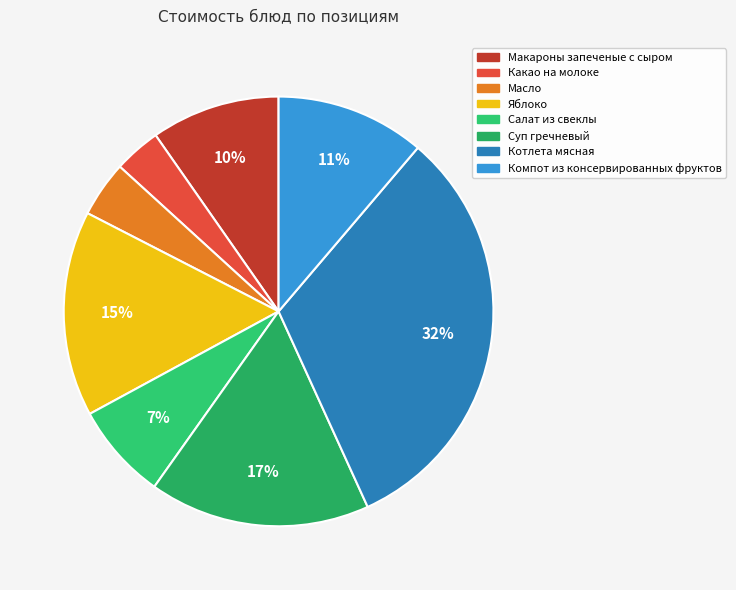

Does Компот из консервированных фруктов account for over 50% of the chart?

No